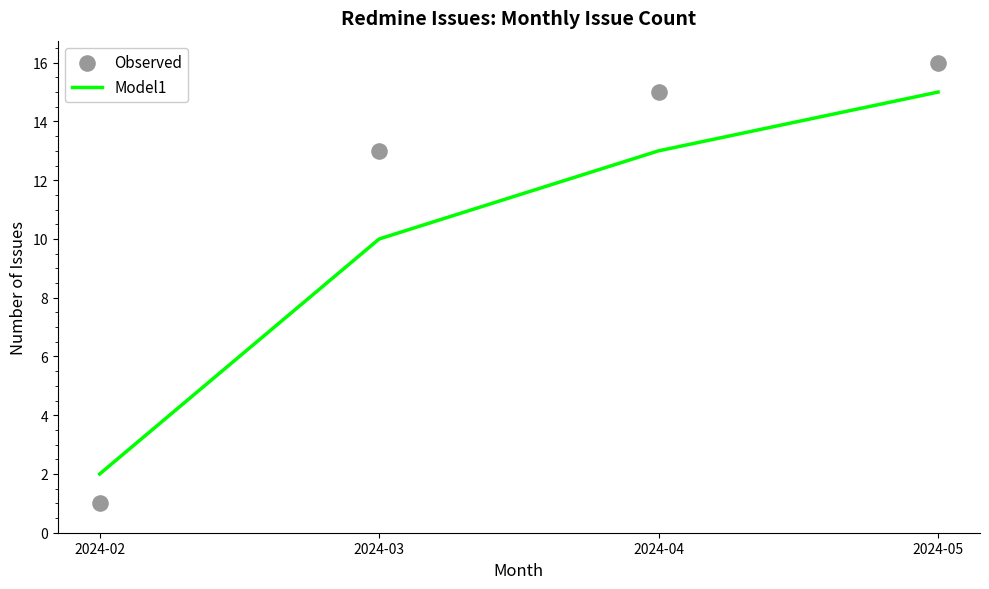

Which series has the largest Y range (max minus min)?

Observed